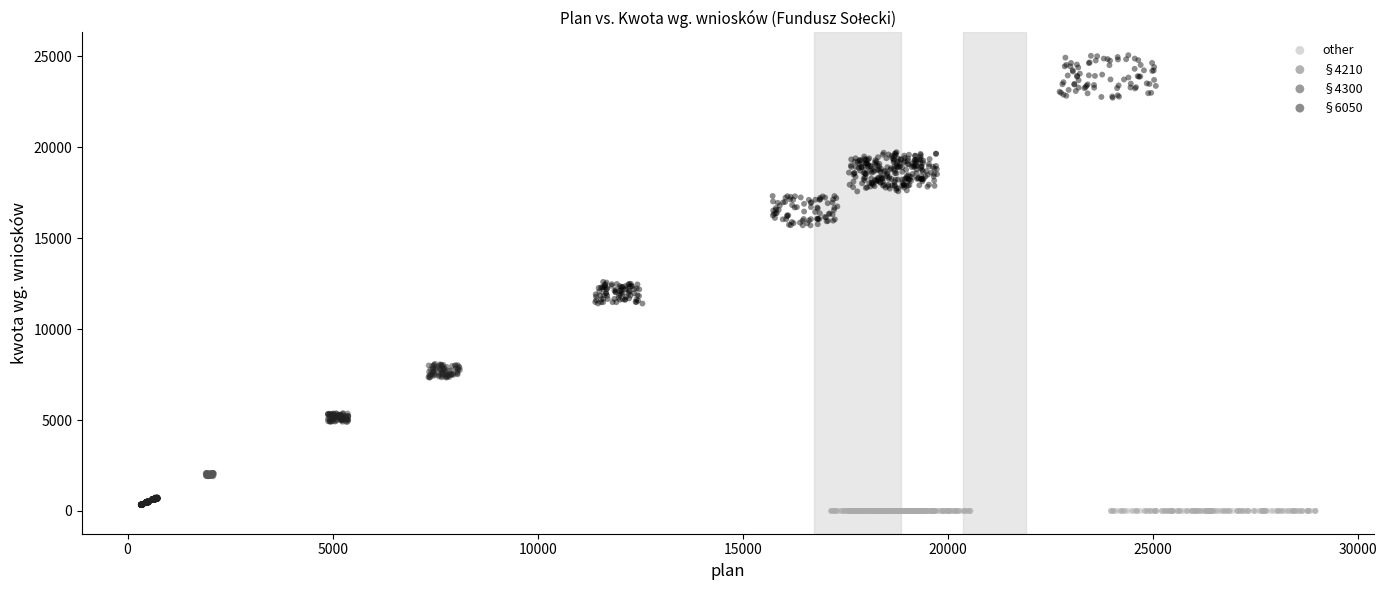

Which series contains the highest Y value?

§6050